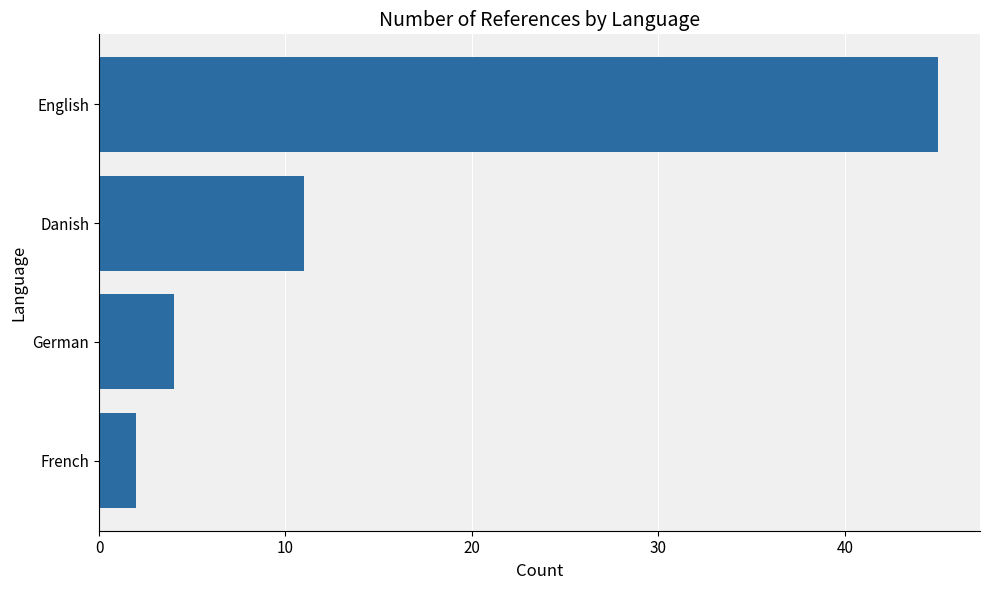

True or false: the data shows 17 at English.

False